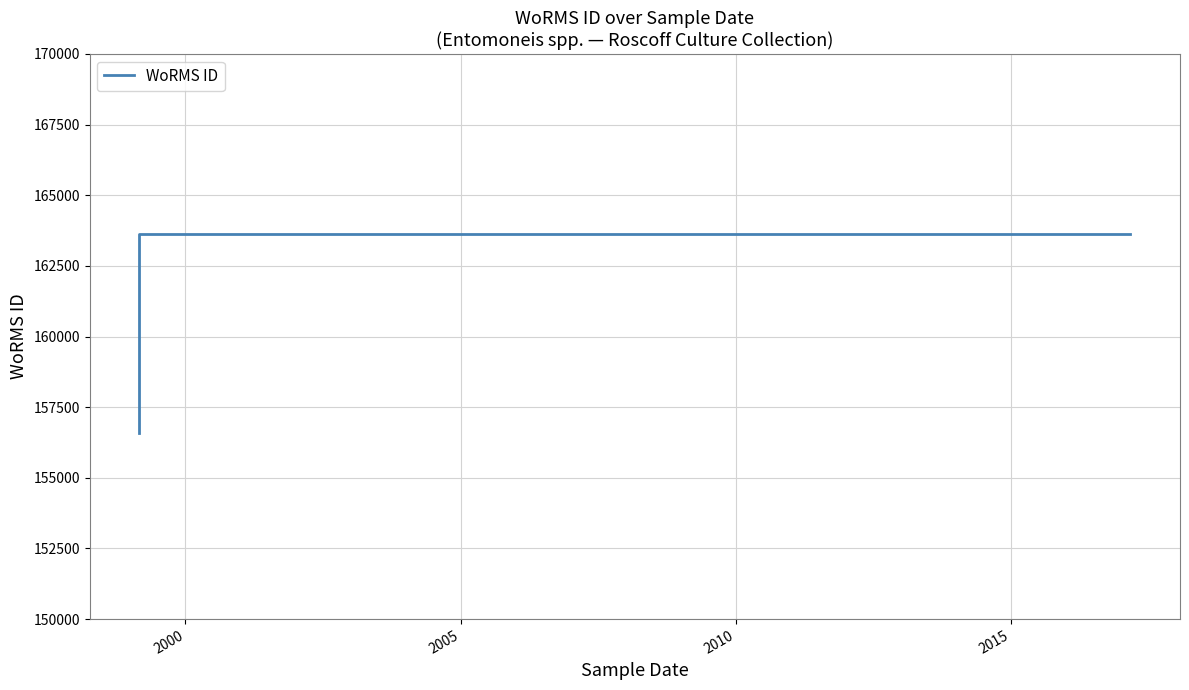

What is the minimum value shown in the chart?

156598